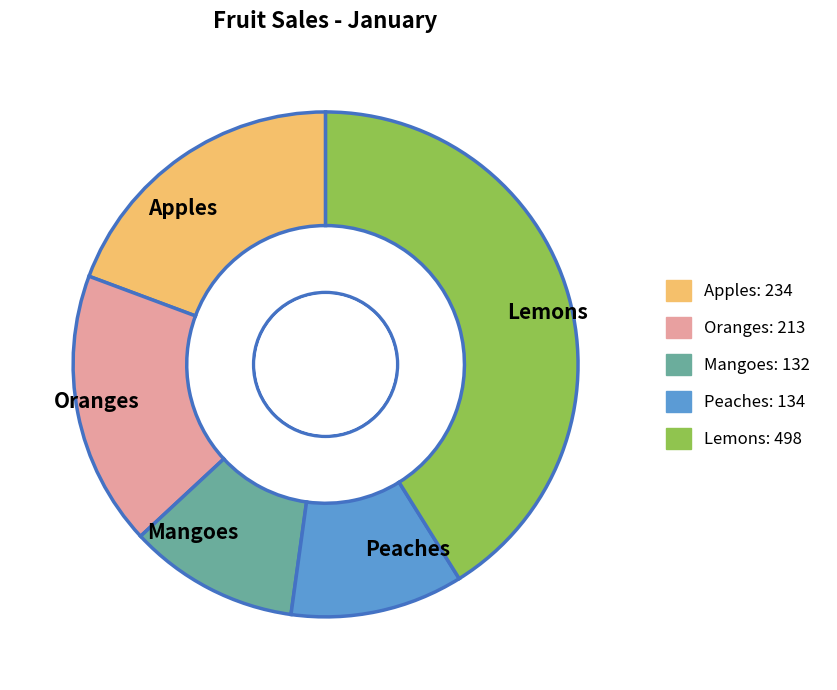

The Peaches slice represents 21% of the pie. True or false?

False